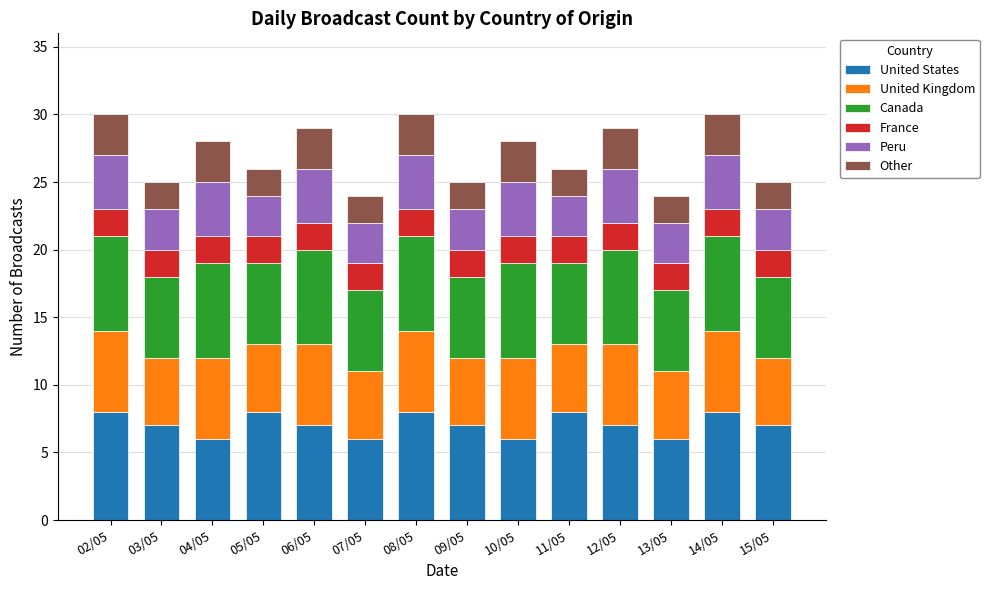

What is the maximum value for United States?

8